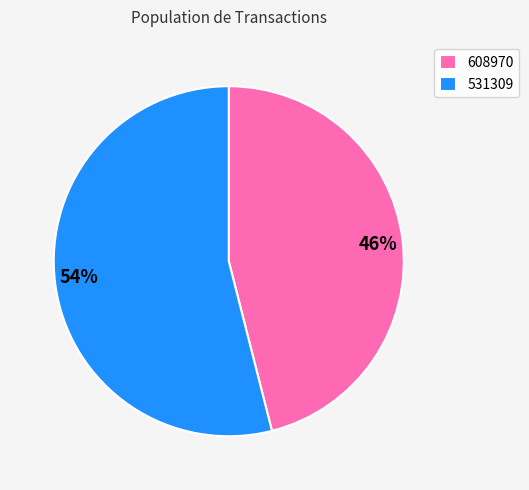

To the nearest percent, what is the combined percentage of 608970 and 531309?

100%